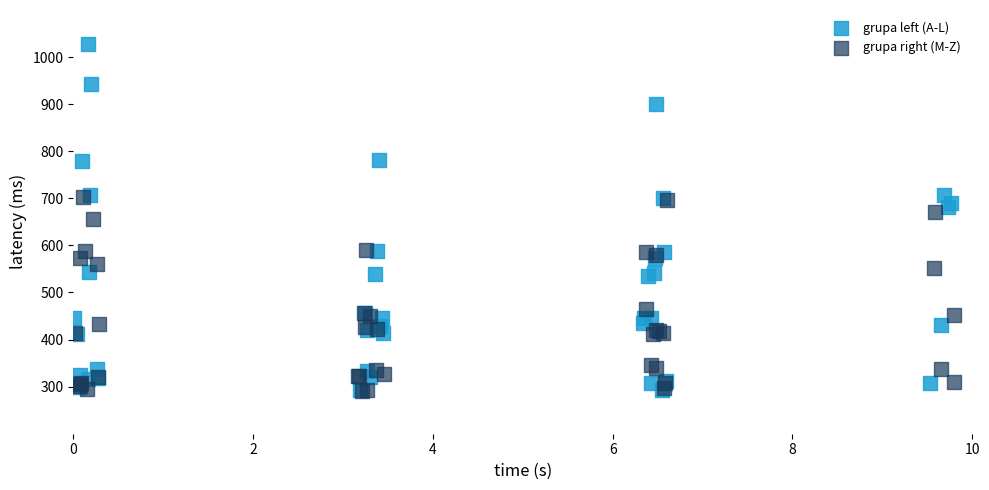

Which series has the largest Y range (max minus min)?

grupa left (A-L)